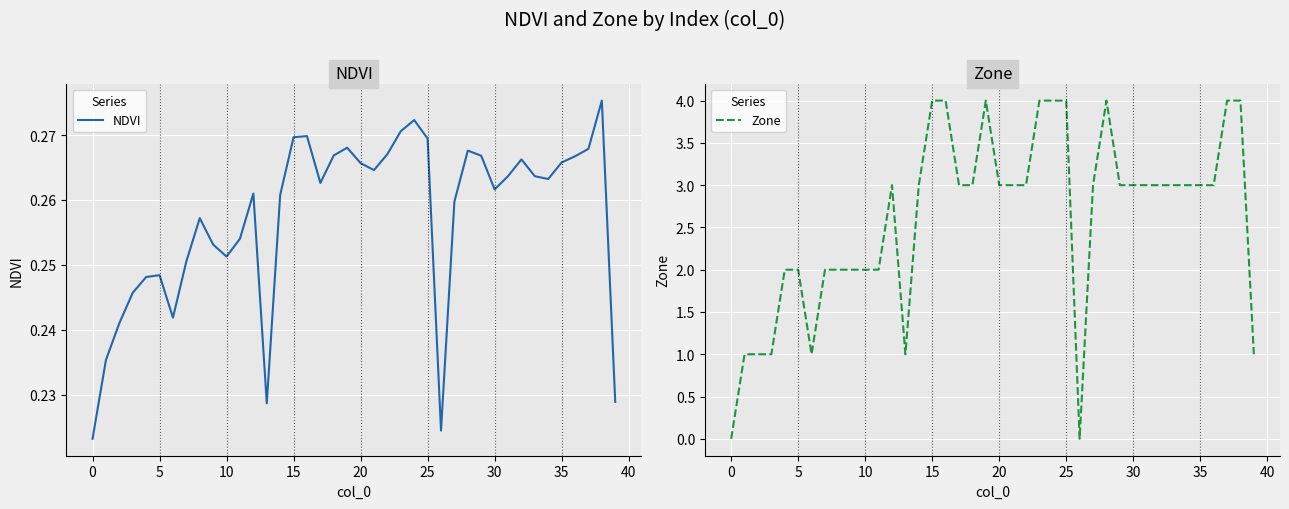

What is the label of the 40th point from the left?

39